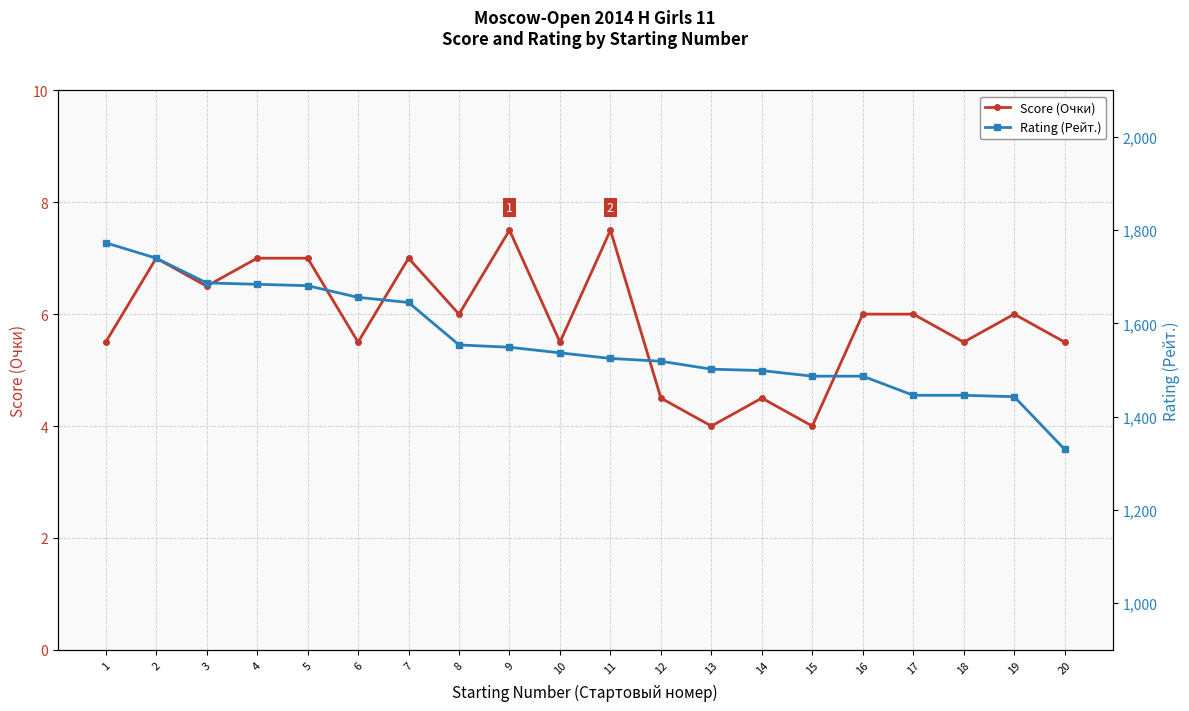

What is the value of the Score (Очки) point at the 18th from the left?

5.5